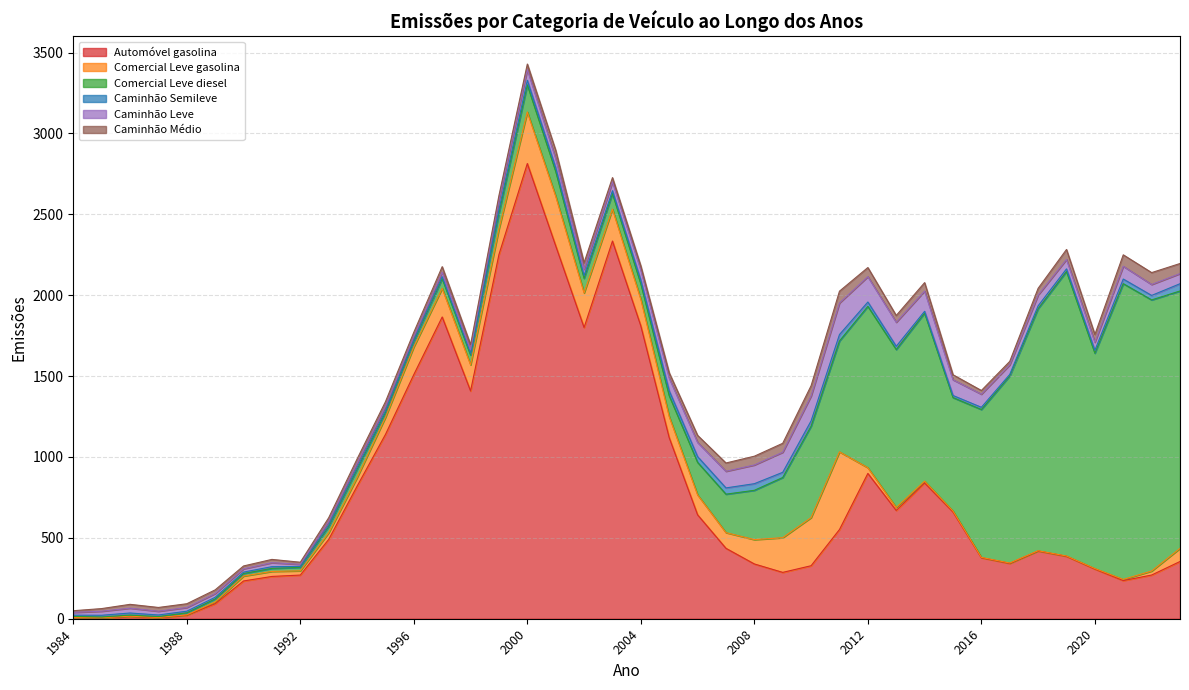

What is the sum of all Comercial Leve diesel values?

19047.6